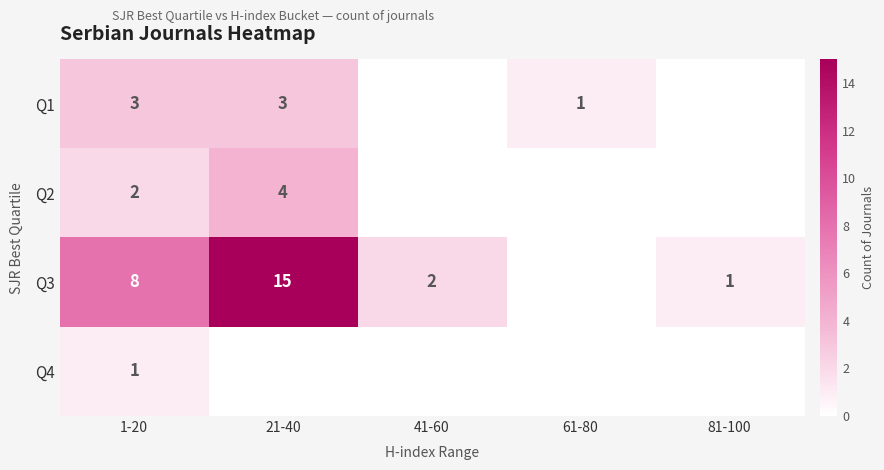

What is the difference between the Q3 values at 41-60 and 21-40?

13